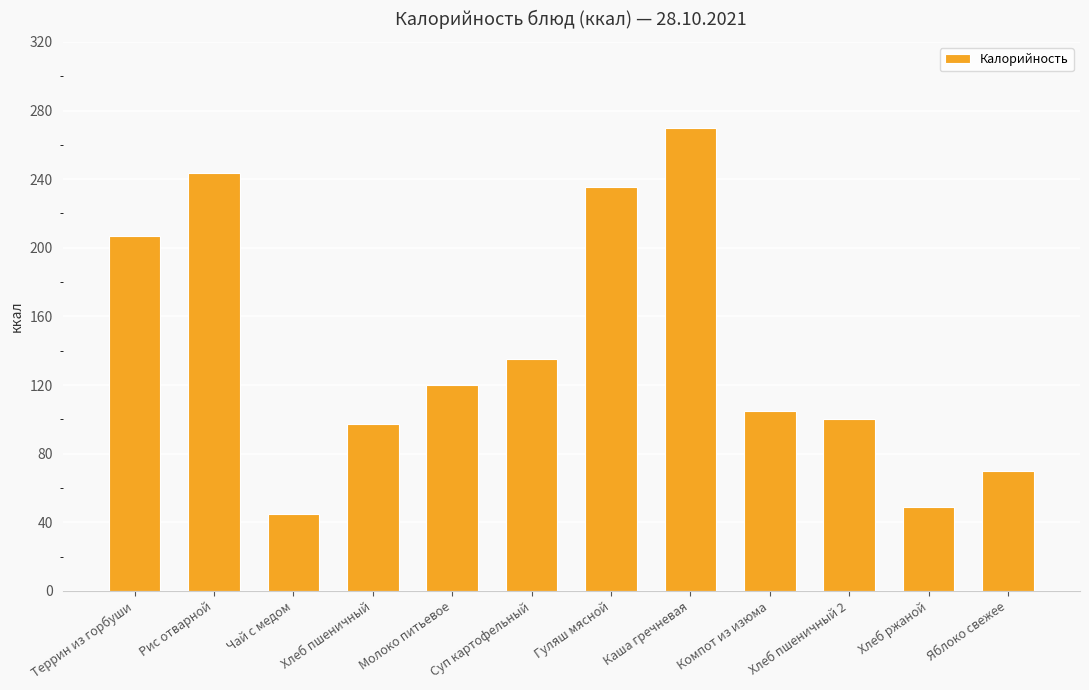

Between Компот из изюма and Рис отварной, which is larger?

Рис отварной